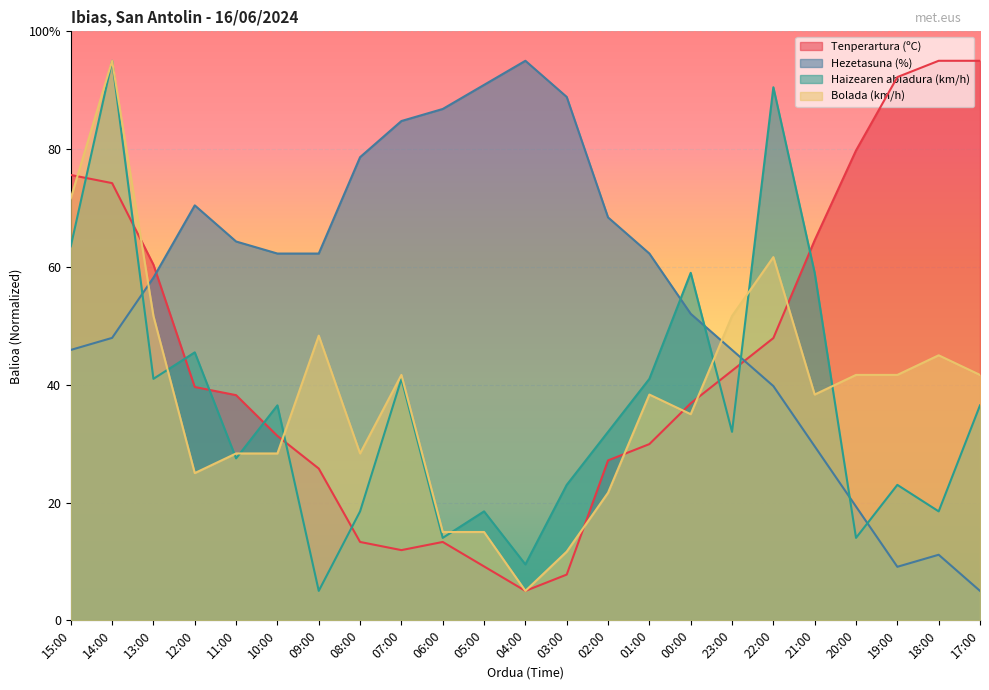

Is it true that Tenperartura (ºC) equals 20.8 at 08:00?

False